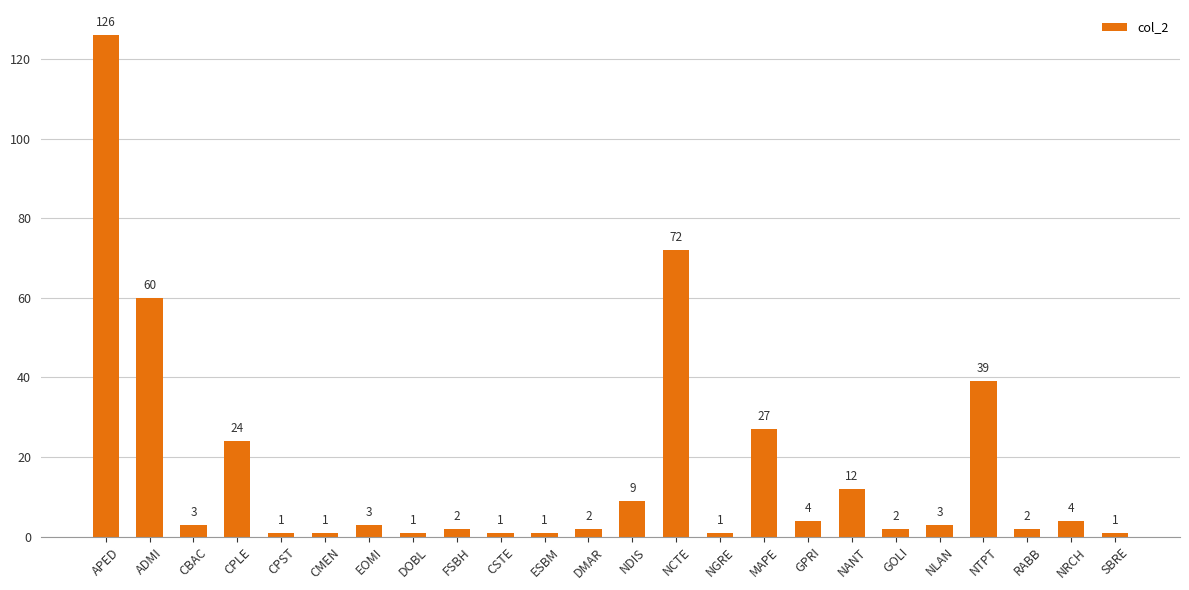

The value at NGRE is 1. True or false?

True